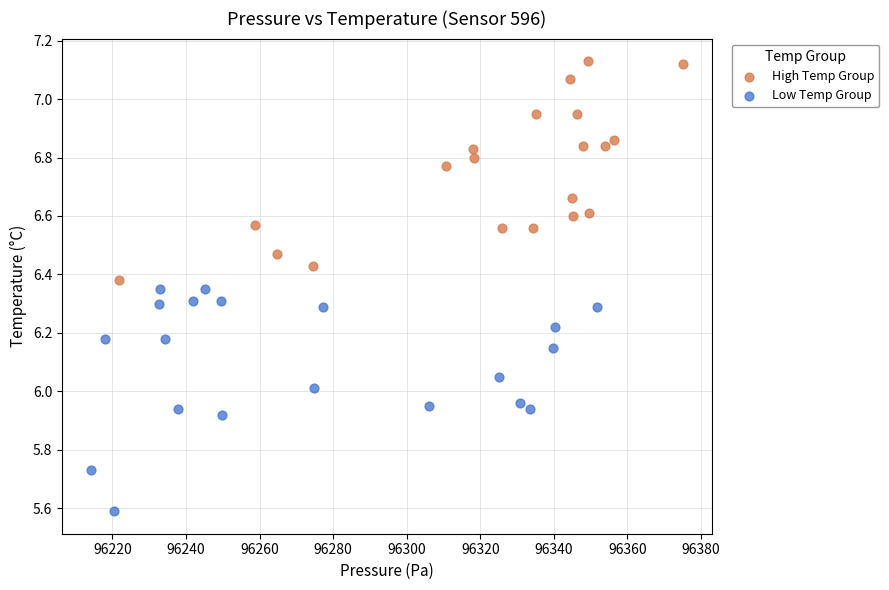

Which series contains the highest Y value?

High Temp Group